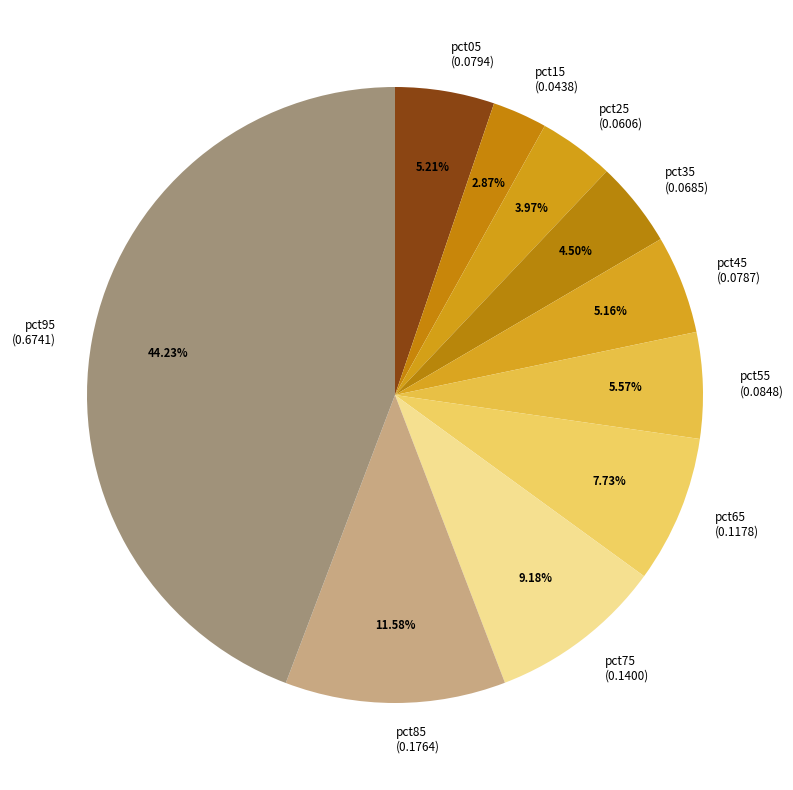

To the nearest percent, what is the combined percentage of pct55 and pct05?

11%